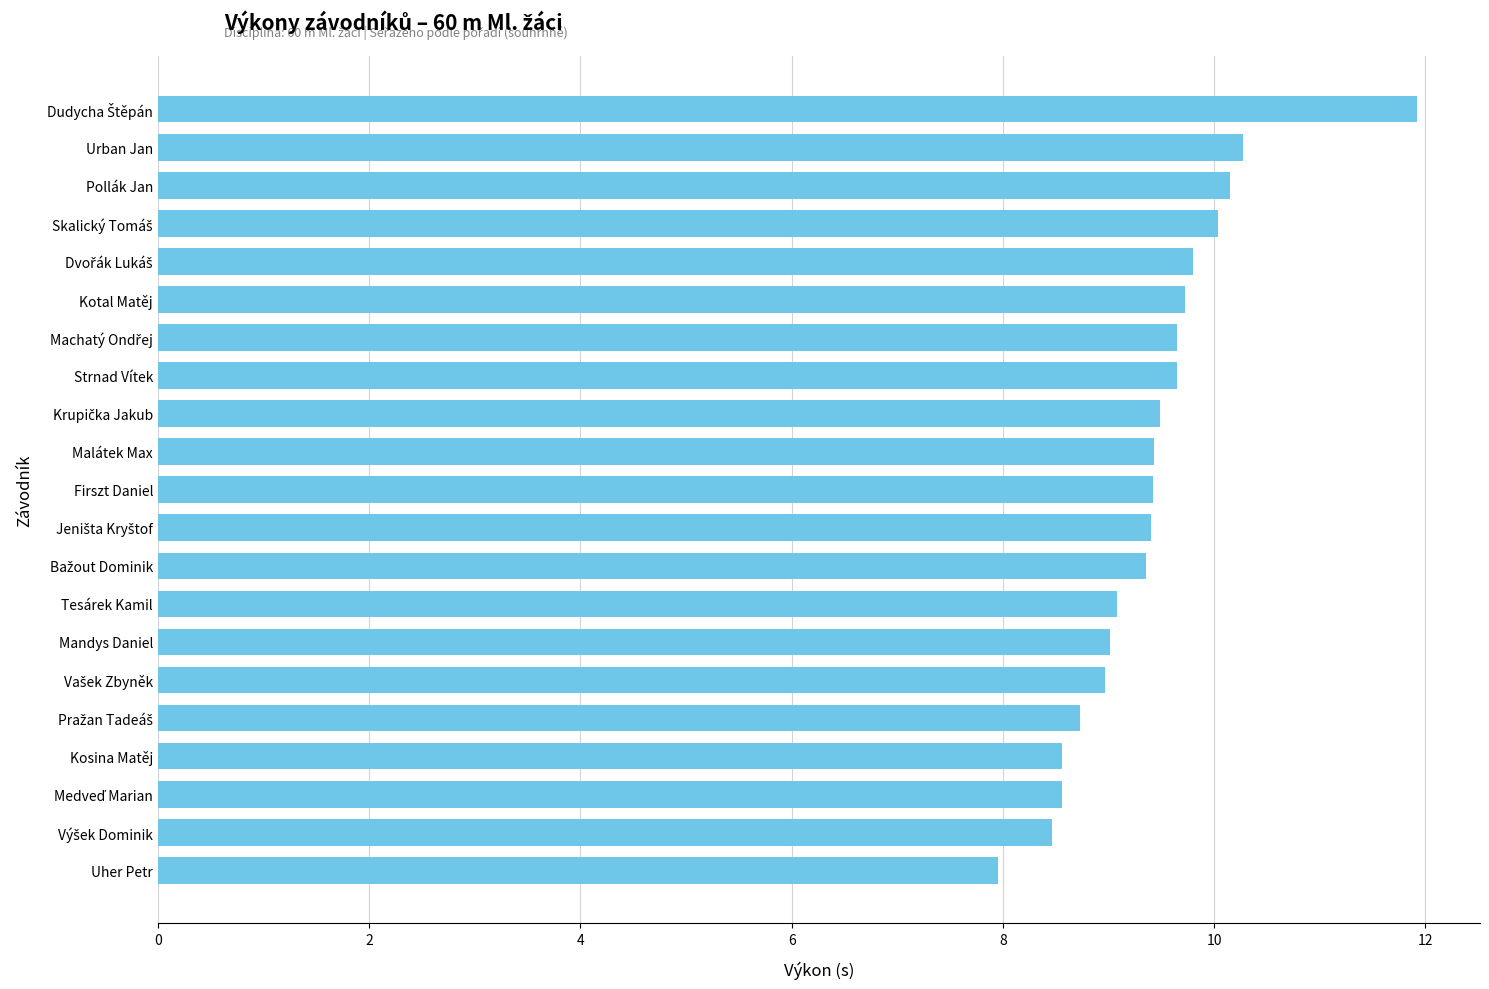

What is the difference between the maximum and minimum values?

4.0